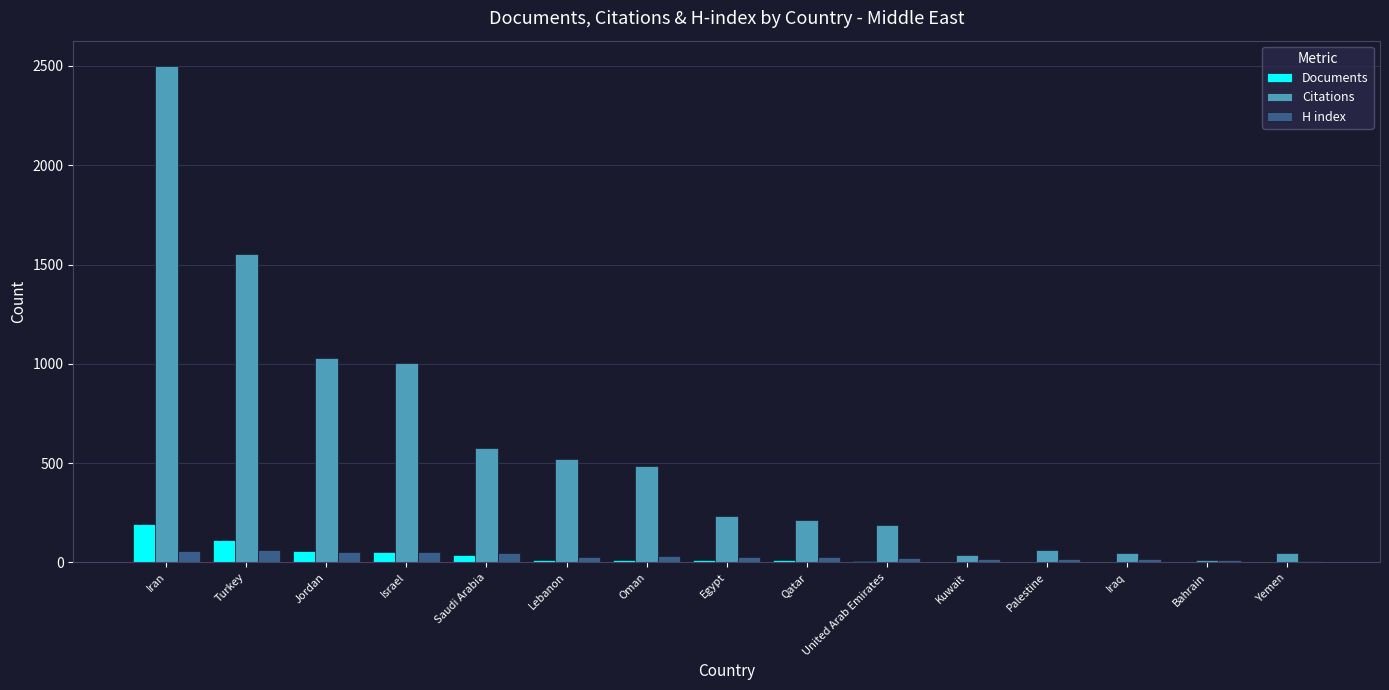

What value does the Citations series have at Saudi Arabia?

577